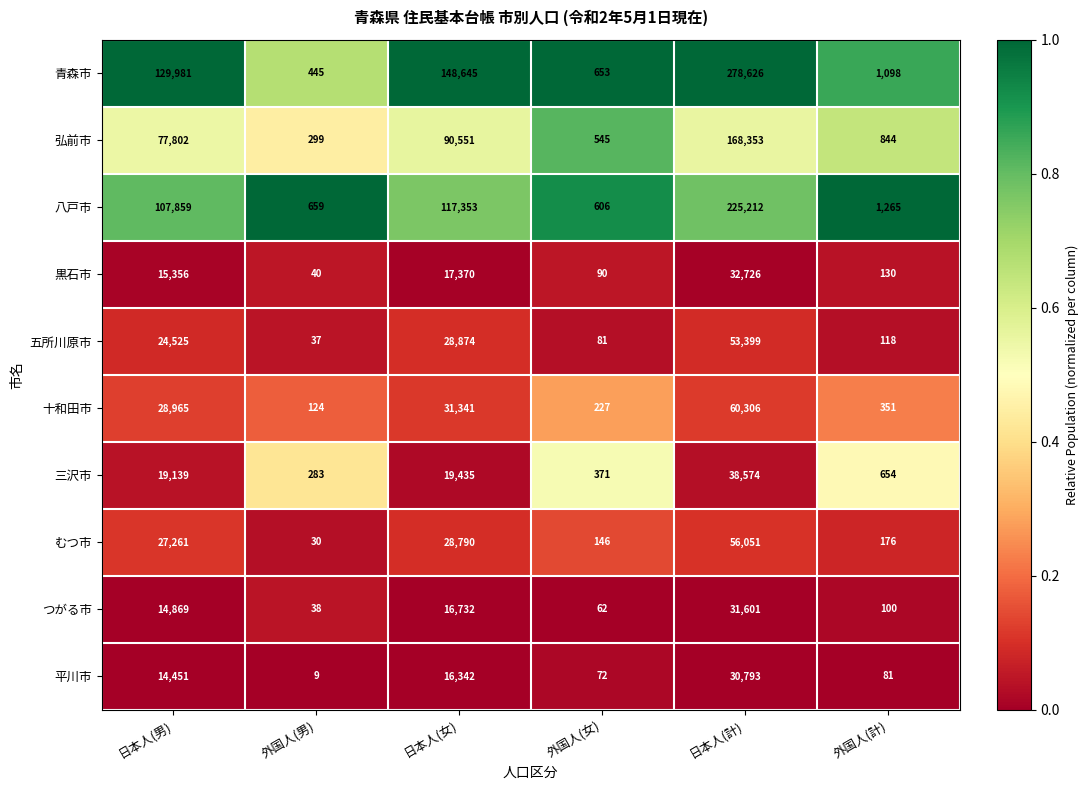

What is the total value across all series at 日本人(計)?

975641